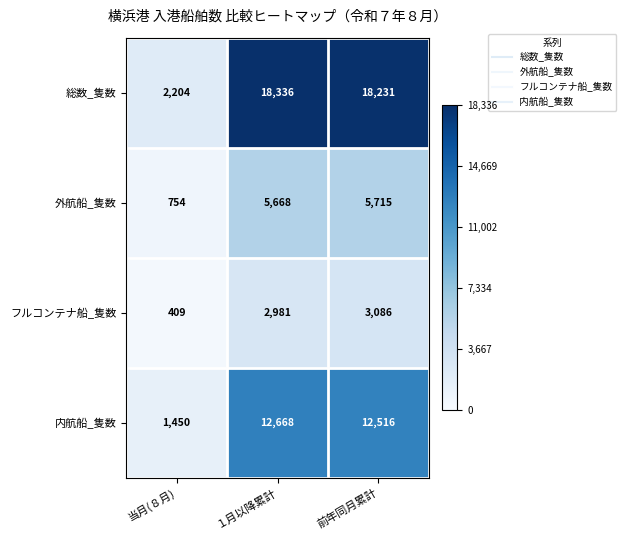

Reading left to right, extract all data points from this chart.

総数_隻数: 当月(８月)=2204	１月以降累計=18336	前年同月累計=18231
外航船_隻数: 当月(８月)=754	１月以降累計=5668	前年同月累計=5715
フルコンテナ船_隻数: 当月(８月)=409	１月以降累計=2981	前年同月累計=3086
内航船_隻数: 当月(８月)=1450	１月以降累計=12668	前年同月累計=12516